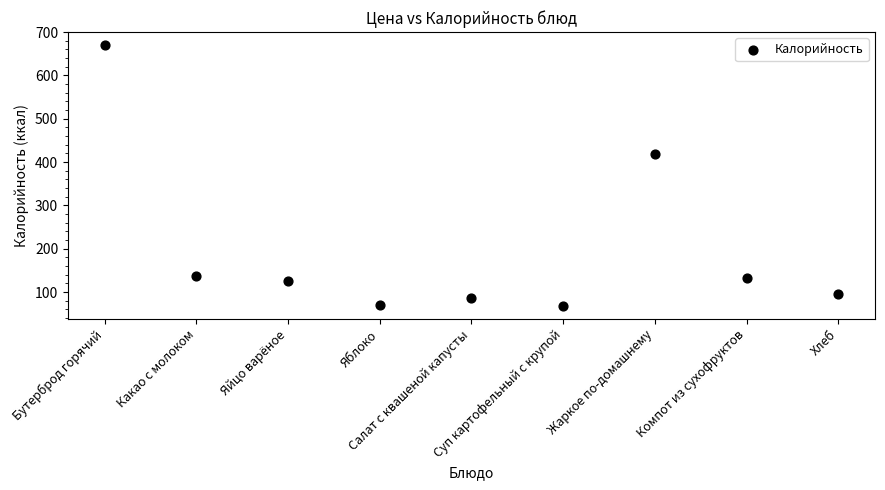

What is the average Y value?

200